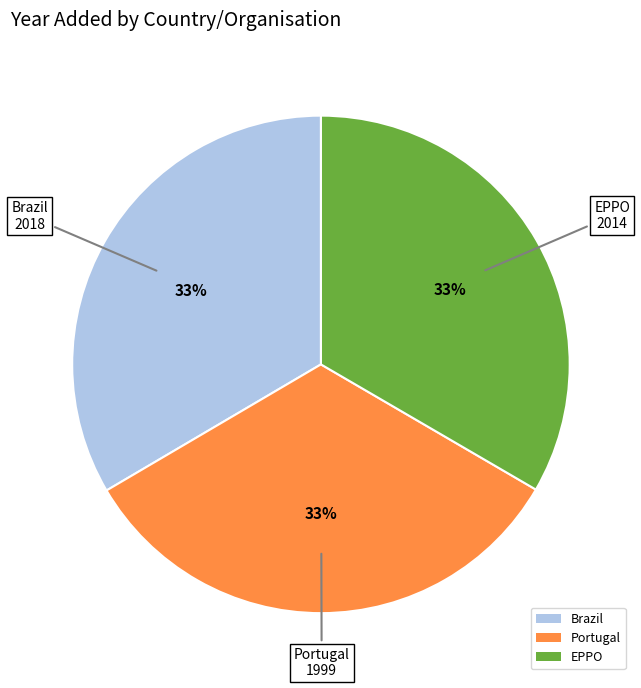

Approximately how many times larger is the value at Brazil compared to EPPO?

1.0